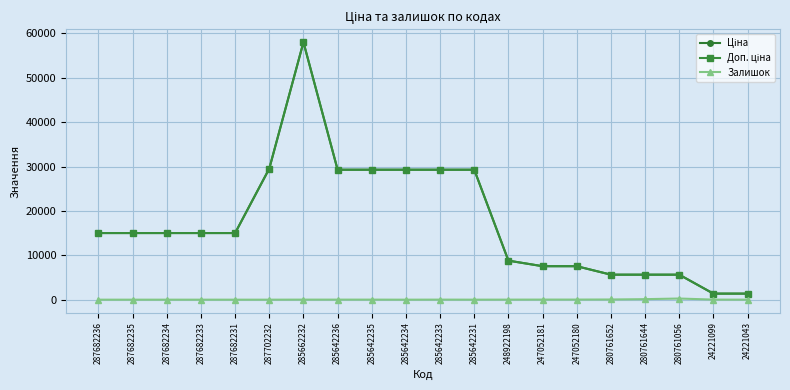

The value of Залишок at 287682234 is 0.0. True or false?

True